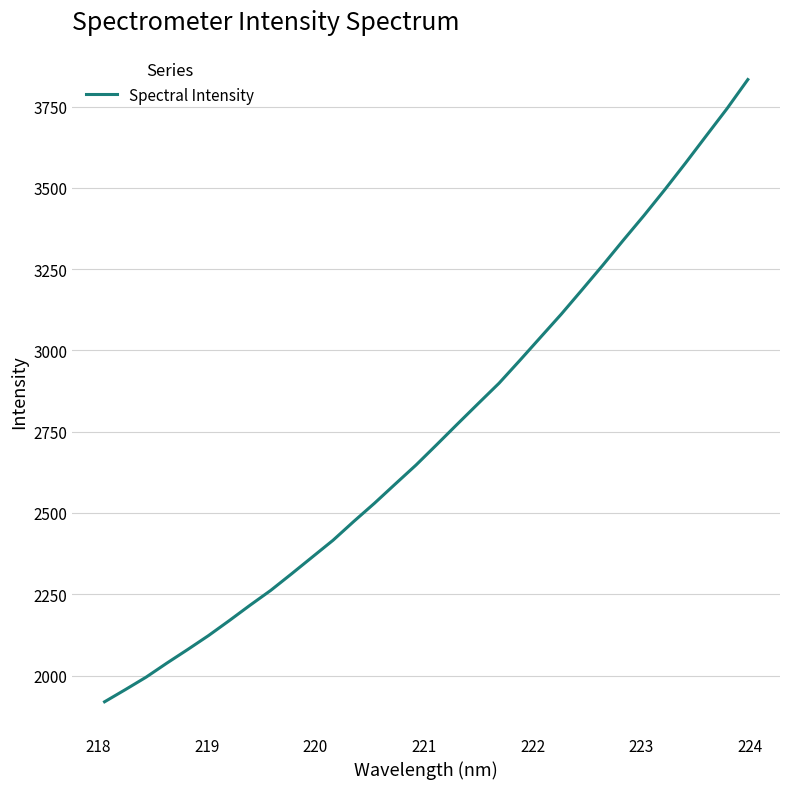

What is the difference between the maximum and minimum values?

1913.7